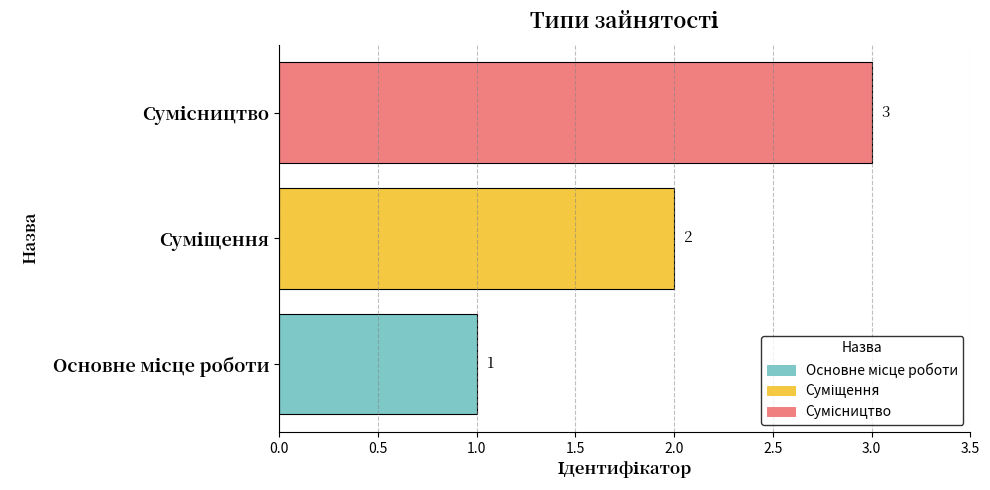

How many values are between 1 and 3?

3